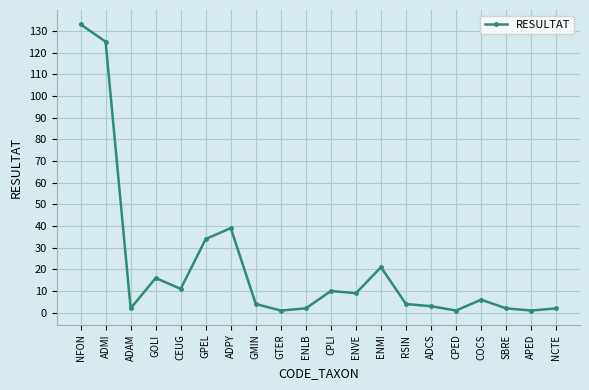

Does the chart display data point markers on the line(s)?

Yes